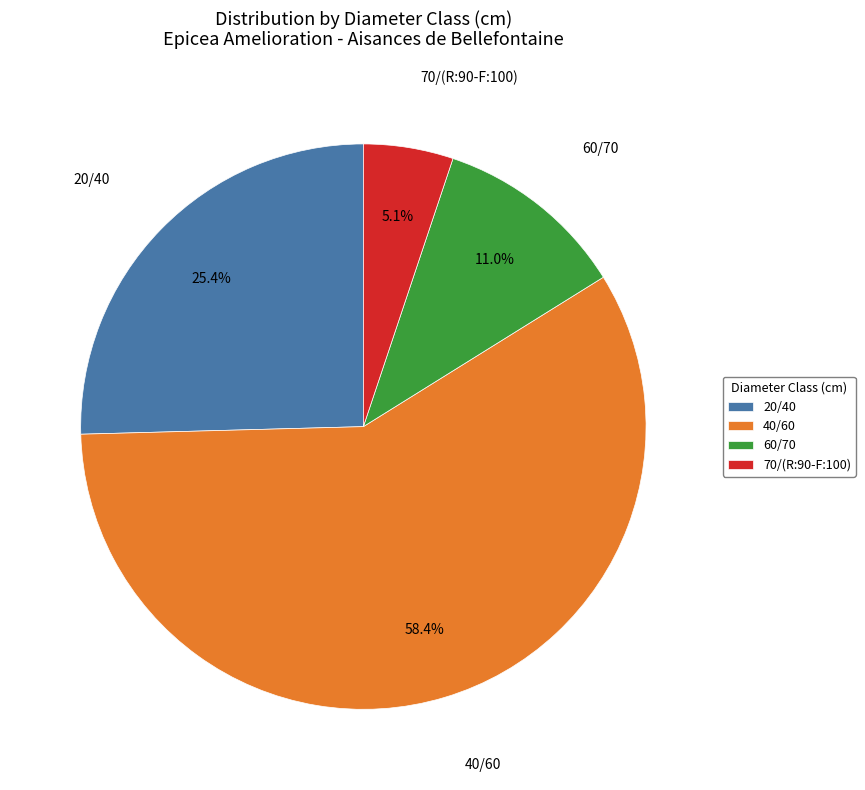

What is the smallest slice in the pie chart?

70/(R:90-F:100)